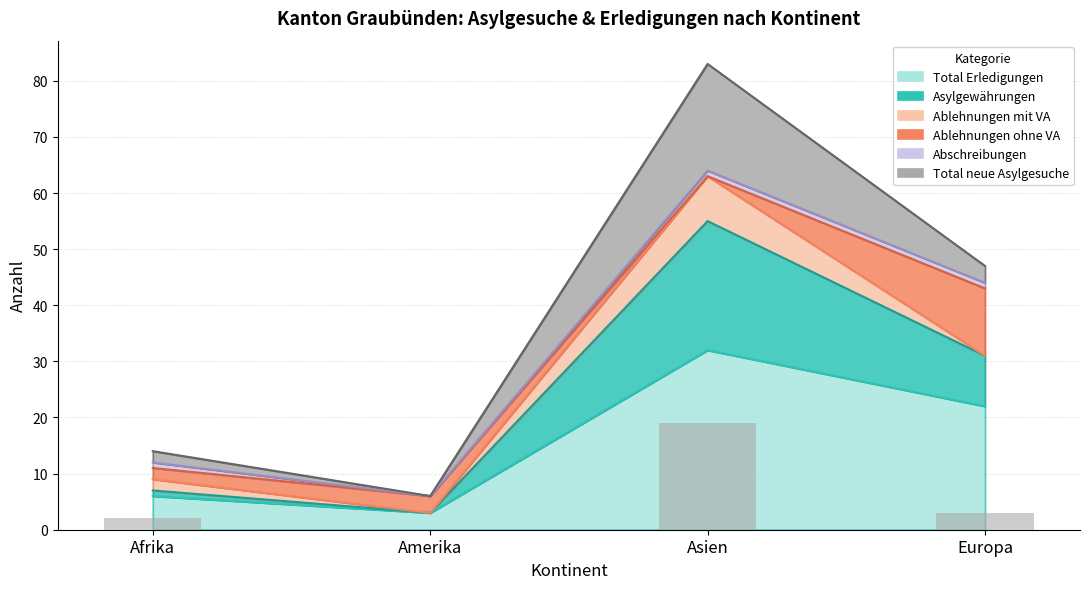

What is the difference between the maximum and second lowest values in the Total neue Asylgesuche series?

17